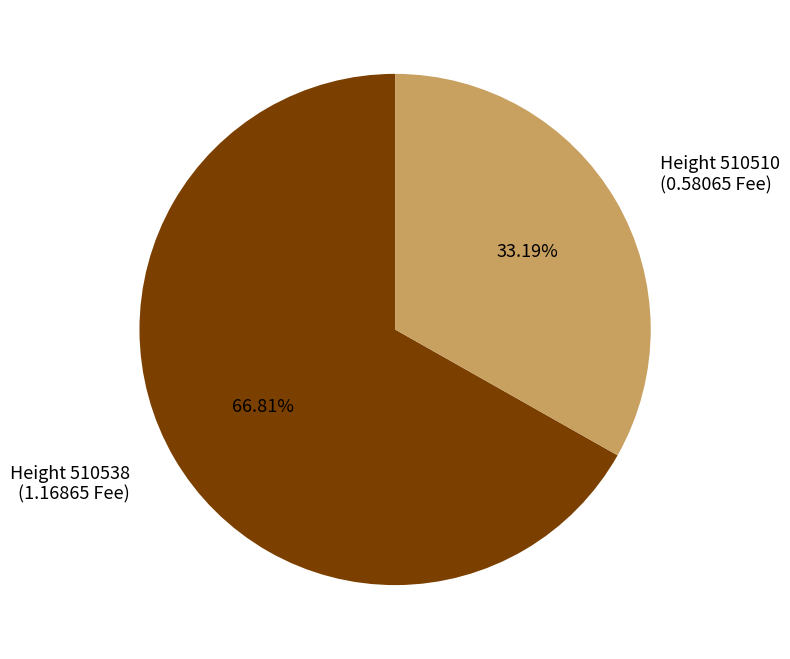

Is there a majority slice in this chart?

Yes